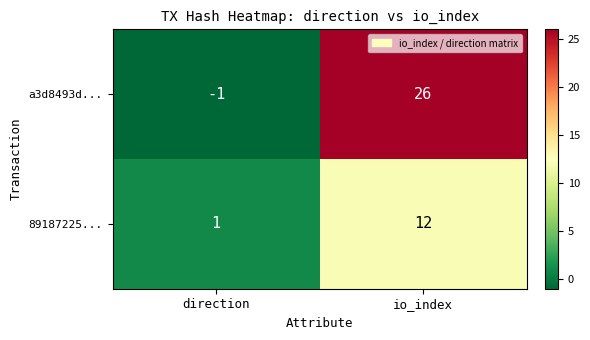

What is the difference between the maximum and minimum values in the 89187225... series?

11